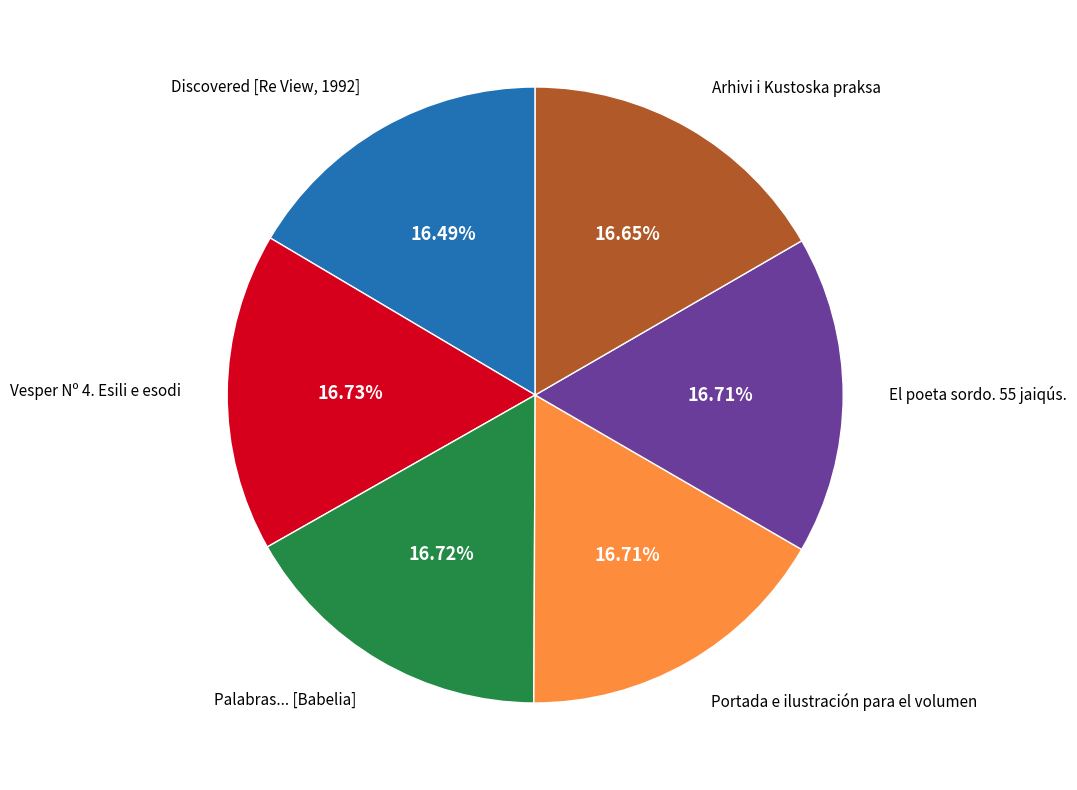

Is there any slice that represents more than half of the pie?

No